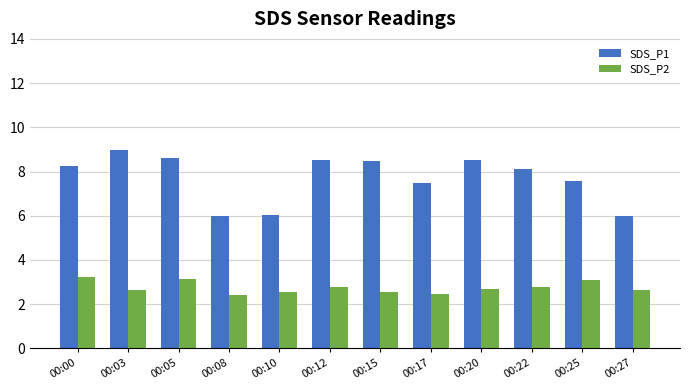

At how many categories does at least one series exceed 5?

12